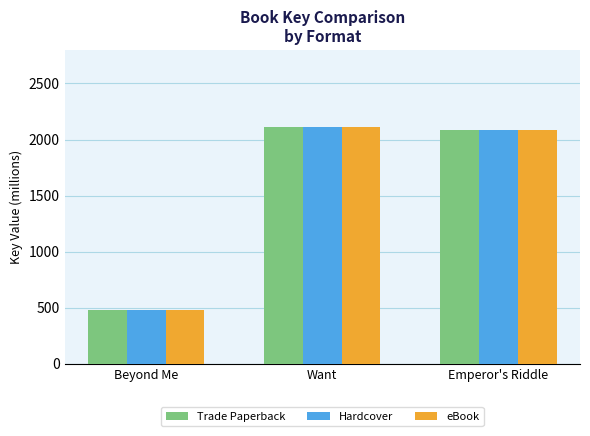

Reading right to left, list all the values displayed in this chart.

Trade Paperback: 2086.6	2112.1	480.3
Hardcover: 2086.6	2112.1	480.3
eBook: 2086.6	2112.1	480.3